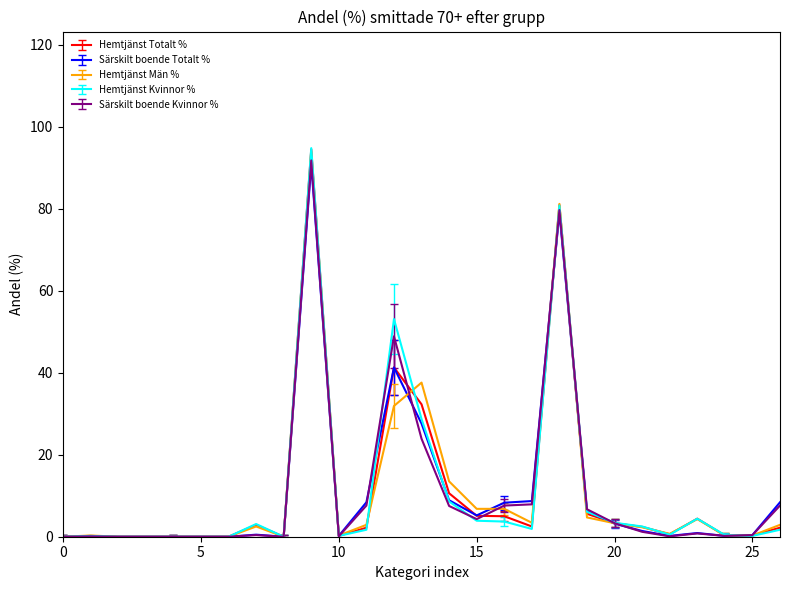

Which series has the largest range (max minus min)?

Hemtjänst Kvinnor %